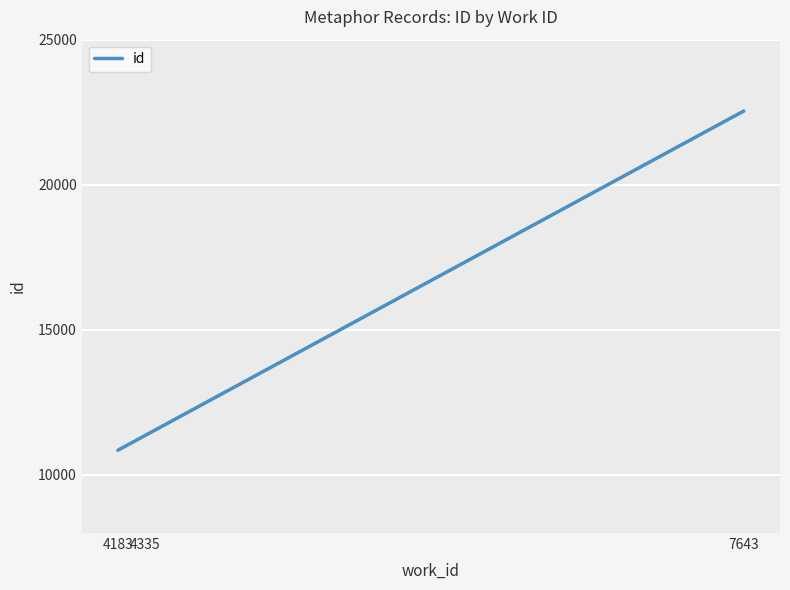

List the labels in order of value, largest first.

7643, 4335, 4183